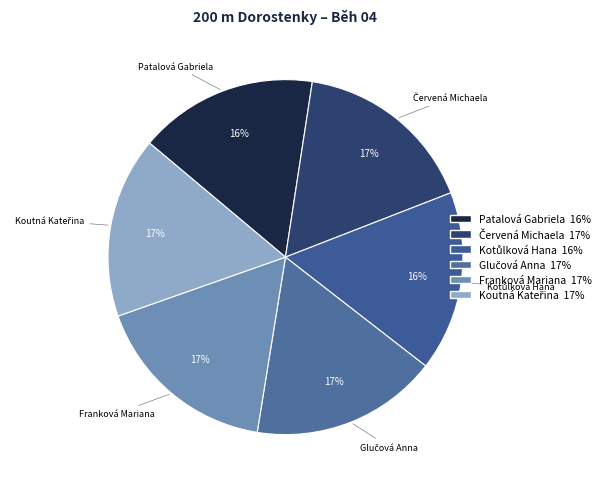

Count the number of slices in the pie.

6